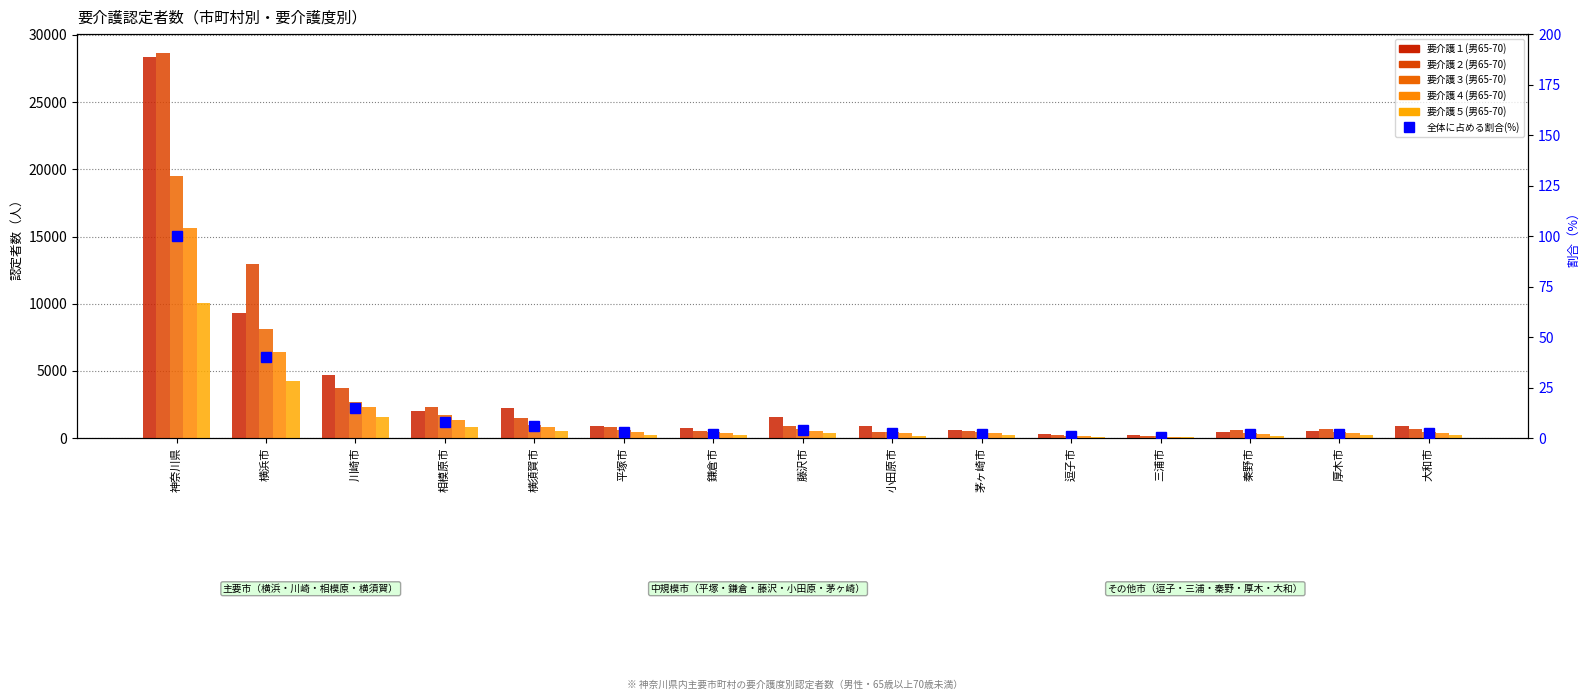

True or false: 要介護２(男65-70) has a value of 563.0 at 鎌倉市.

True